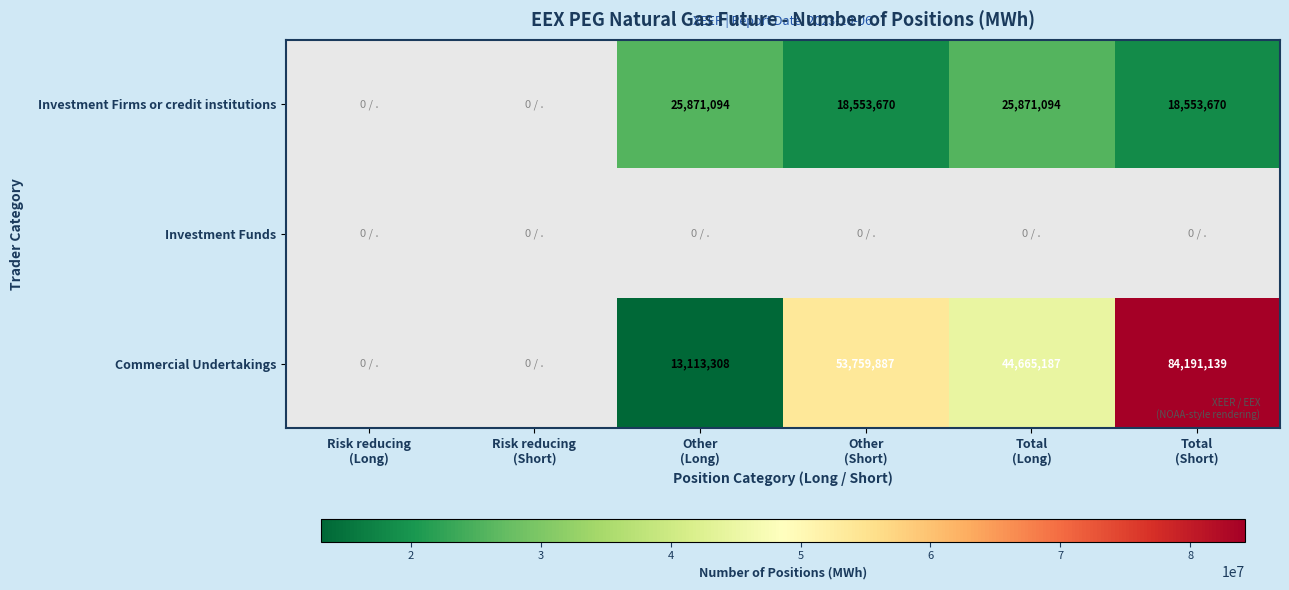

The value of Investment Firms or credit institutions at Other (Long) is 25871094. True or false?

True